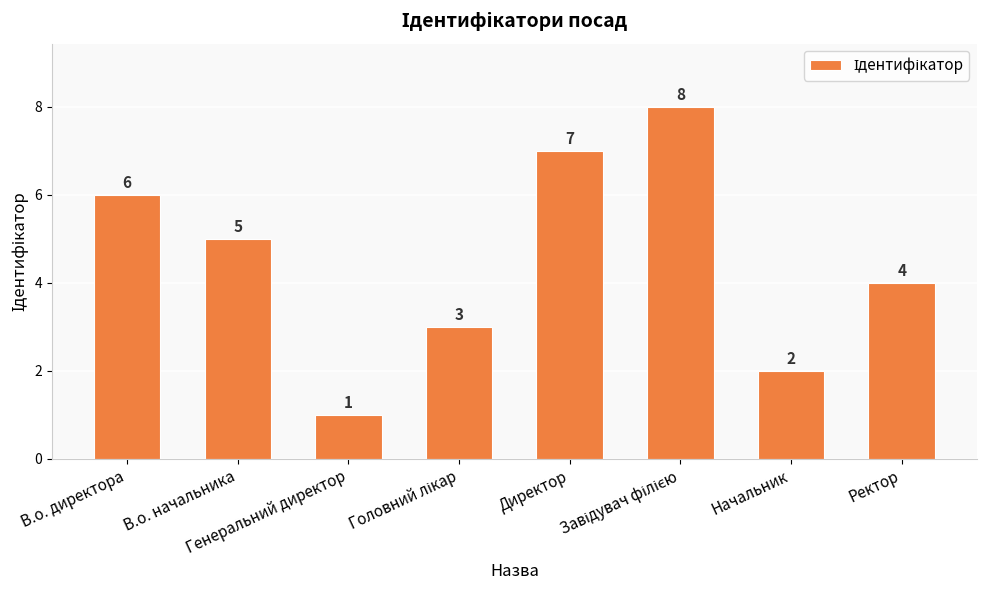

What position from the left is Ректор?

8